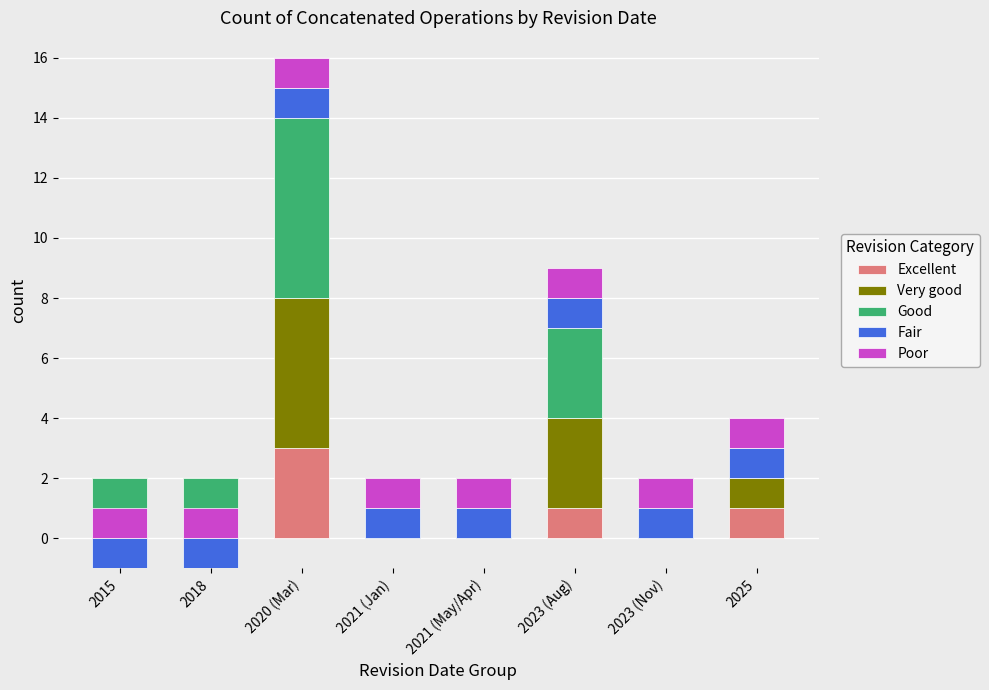

At which category is the sum across all series the highest?

2020 (Mar)